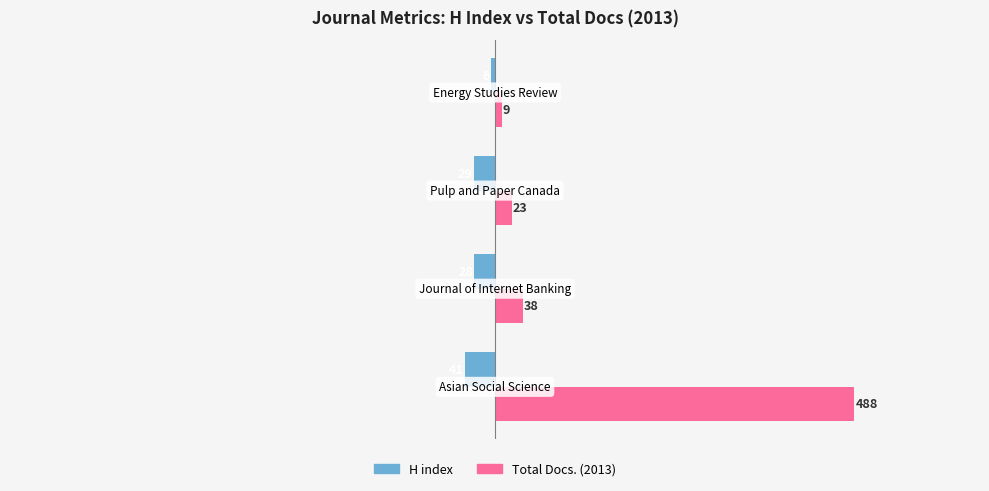

Which series has the widest spread of values?

Total Docs. (2013)